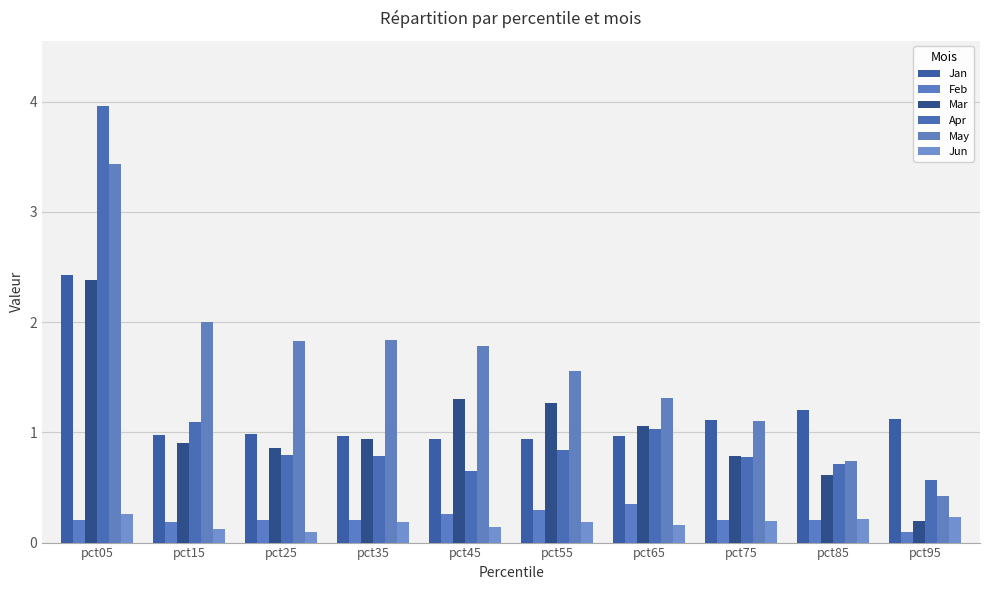

Reading left to right, extract all data points from this chart.

Jan: 2.4	1.0	1.0	1.0	0.9	0.9	1.0	1.1	1.2	1.1
Feb: 0.2	0.2	0.2	0.2	0.3	0.3	0.4	0.2	0.2	0.1
Mar: 2.4	0.9	0.9	0.9	1.3	1.3	1.1	0.8	0.6	0.2
Apr: 4.0	1.1	0.8	0.8	0.6	0.8	1.0	0.8	0.7	0.6
May: 3.4	2.0	1.8	1.8	1.8	1.6	1.3	1.1	0.7	0.4
Jun: 0.3	0.1	0.1	0.2	0.1	0.2	0.2	0.2	0.2	0.2